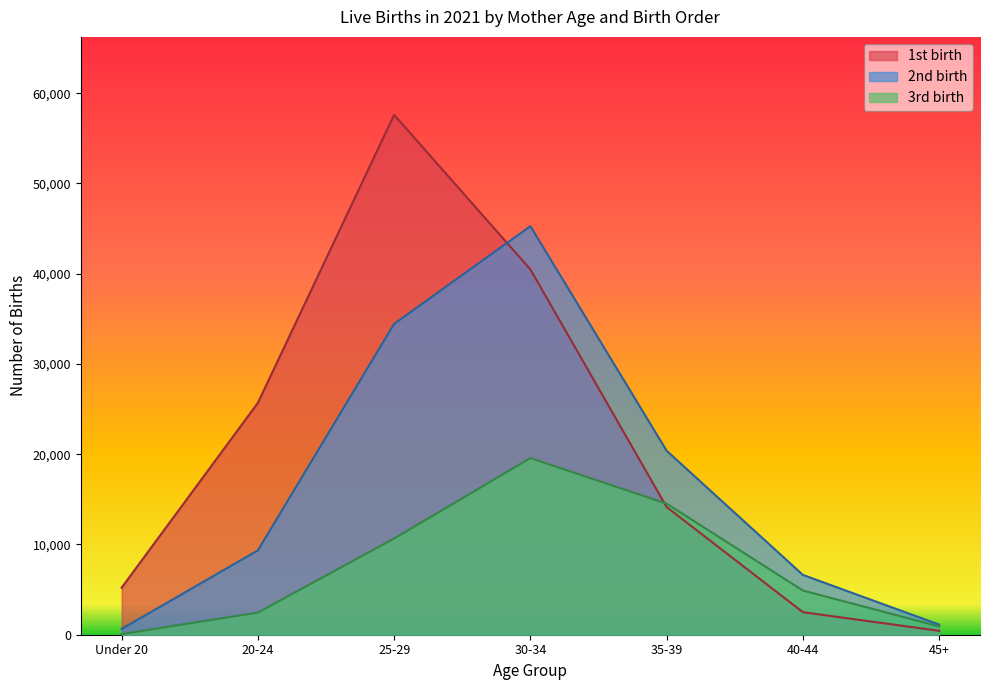

Rank the categories by 1st birth value from highest to lowest.

25-29, 30-34, 20-24, 35-39, Under 20, 40-44, 45+